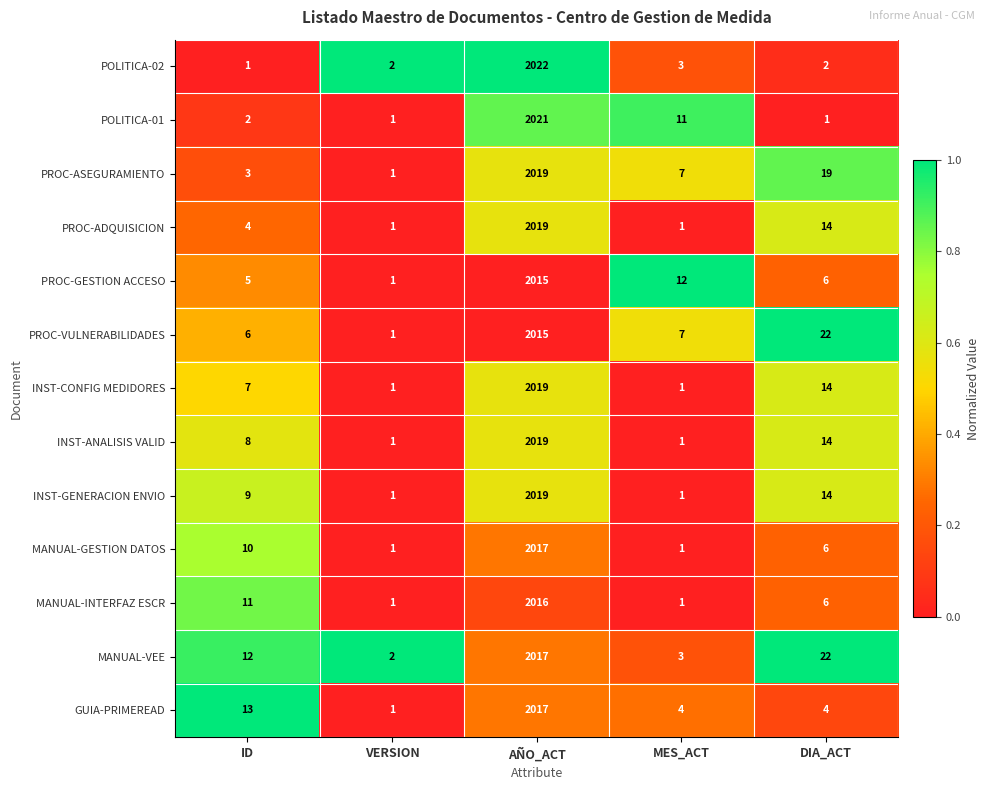

What is the greatest value displayed?

2022